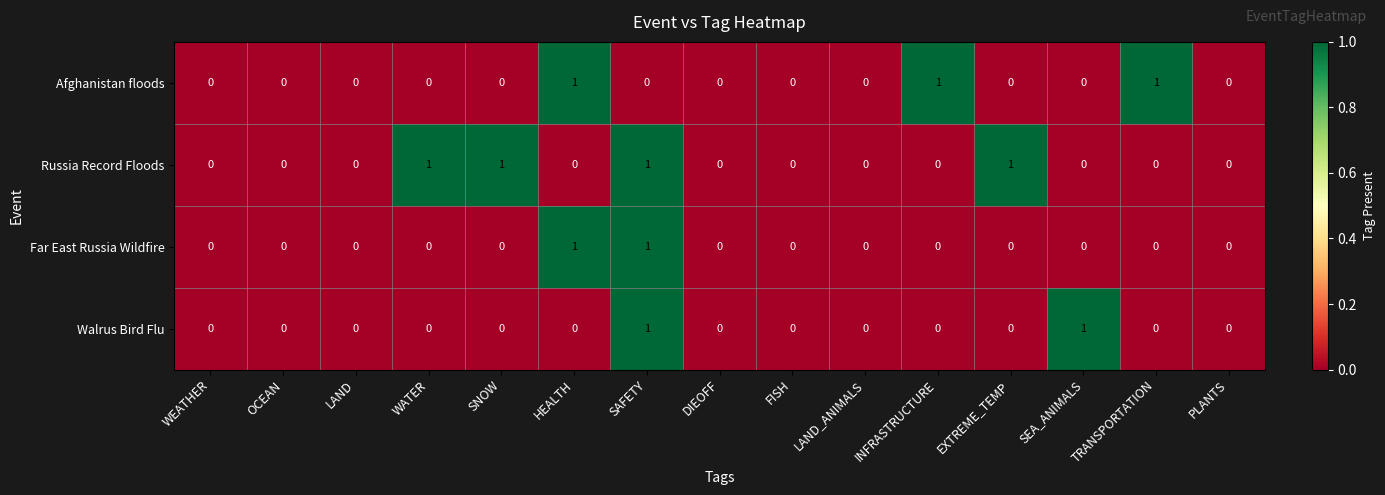

At which category is the sum across all series the highest?

SAFETY